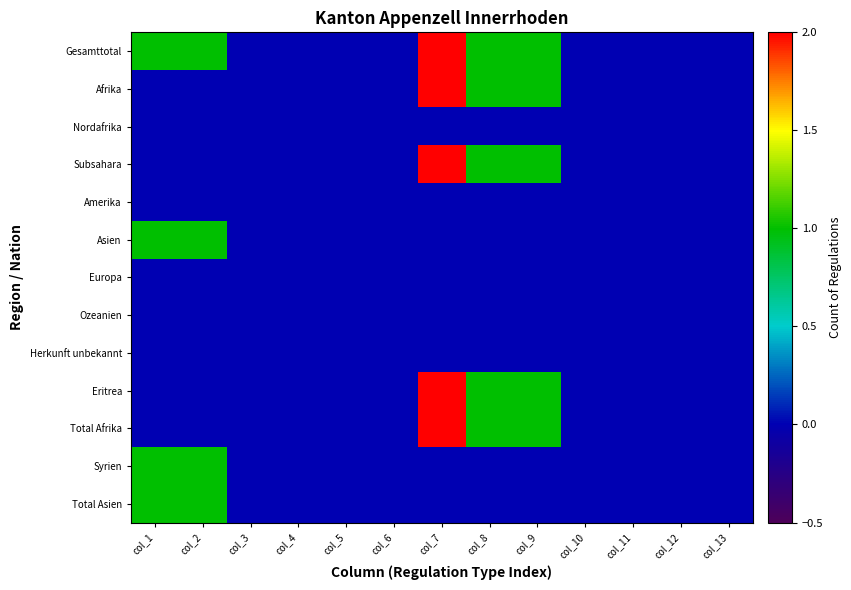

Which series has the widest spread of values?

Gesamttotal